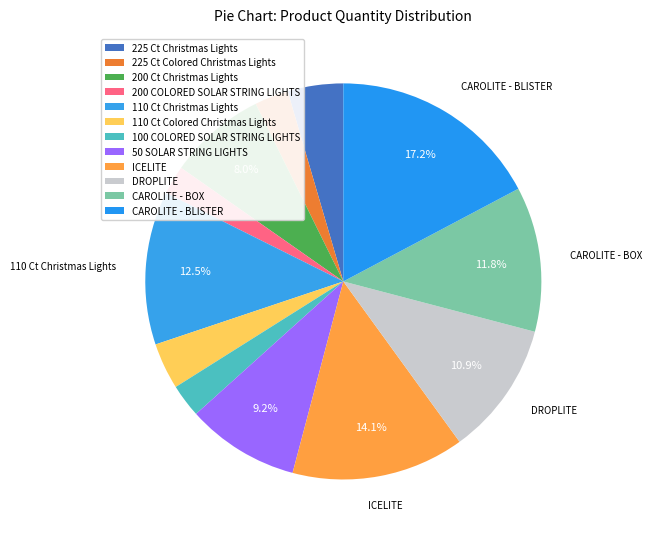

To the nearest percent, what portion does 225 Ct Christmas Lights represent?

5%